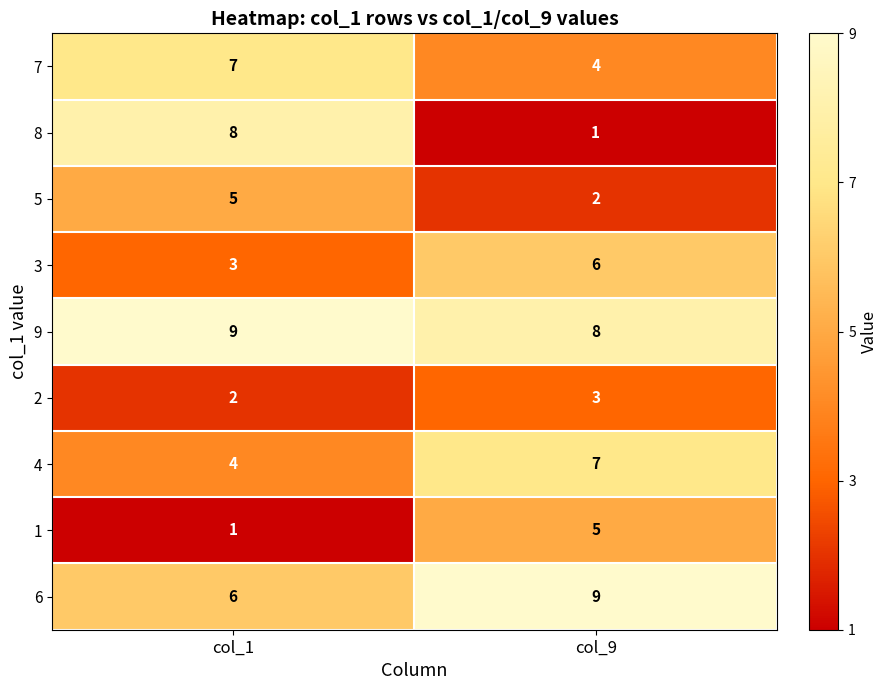

What is the spread (max minus min) of values at col_9?

8